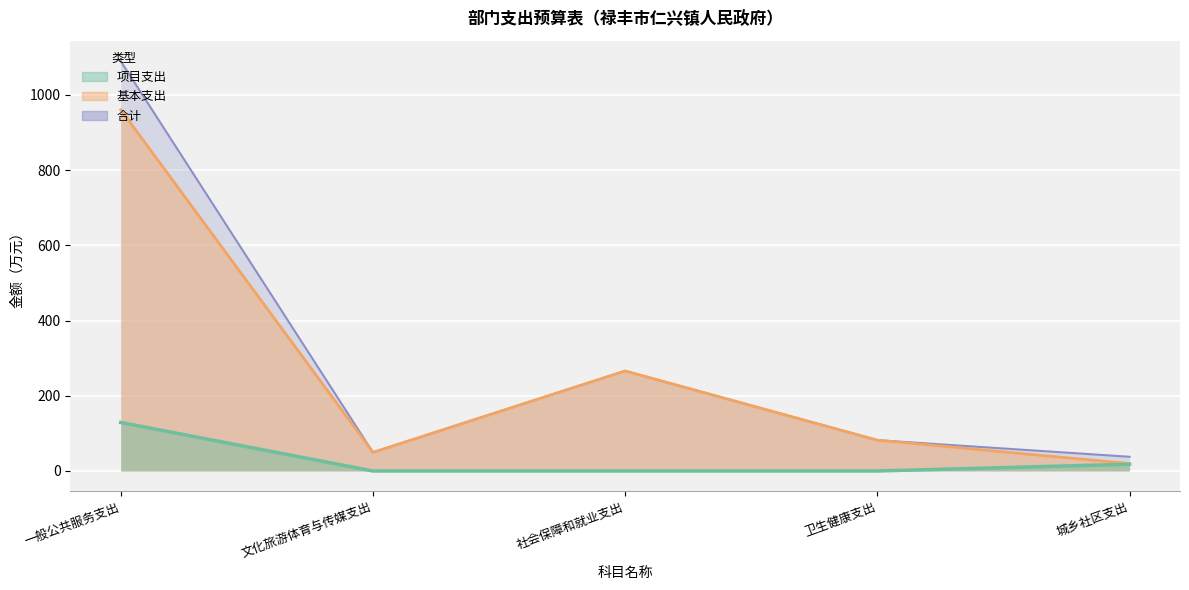

What is the value of the 合计 point at the 5th from the left?

37.7